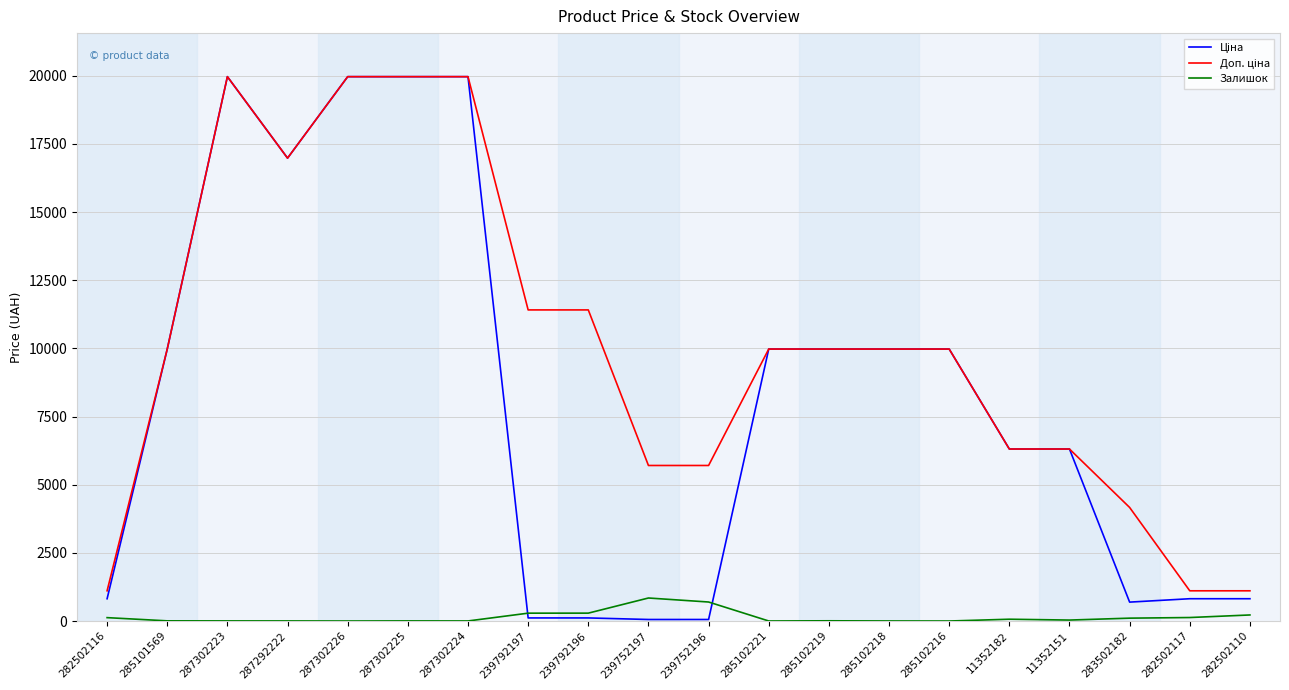

List the series in order of their overall mean, highest first.

Доп. ціна, Ціна, Залишок